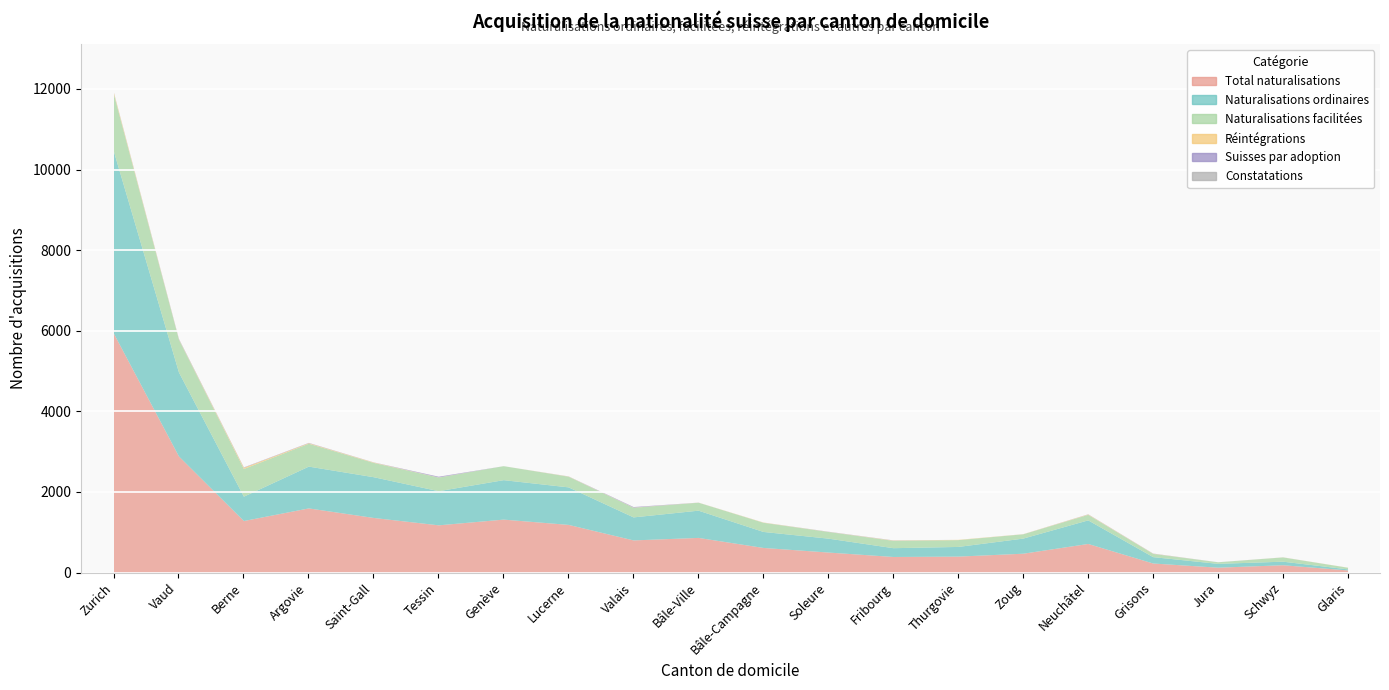

Which category has the highest value in the Réintégrations series?

Zurich